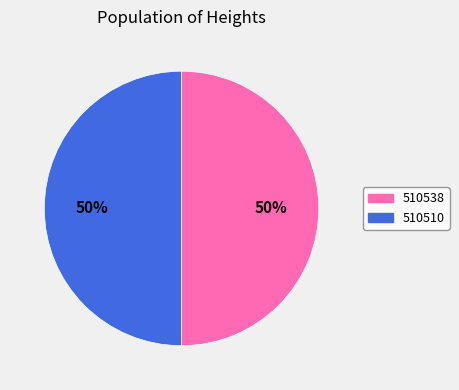

Approximately how many times larger is the value at 510538 compared to 510510?

1.0